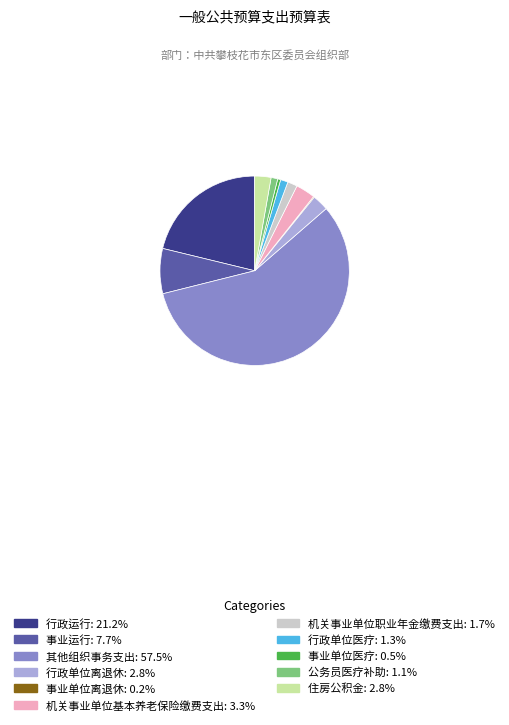

Do 行政运行: 21.2% and 机关事业单位职业年金缴费支出: 1.7% together represent more than half of the pie?

No